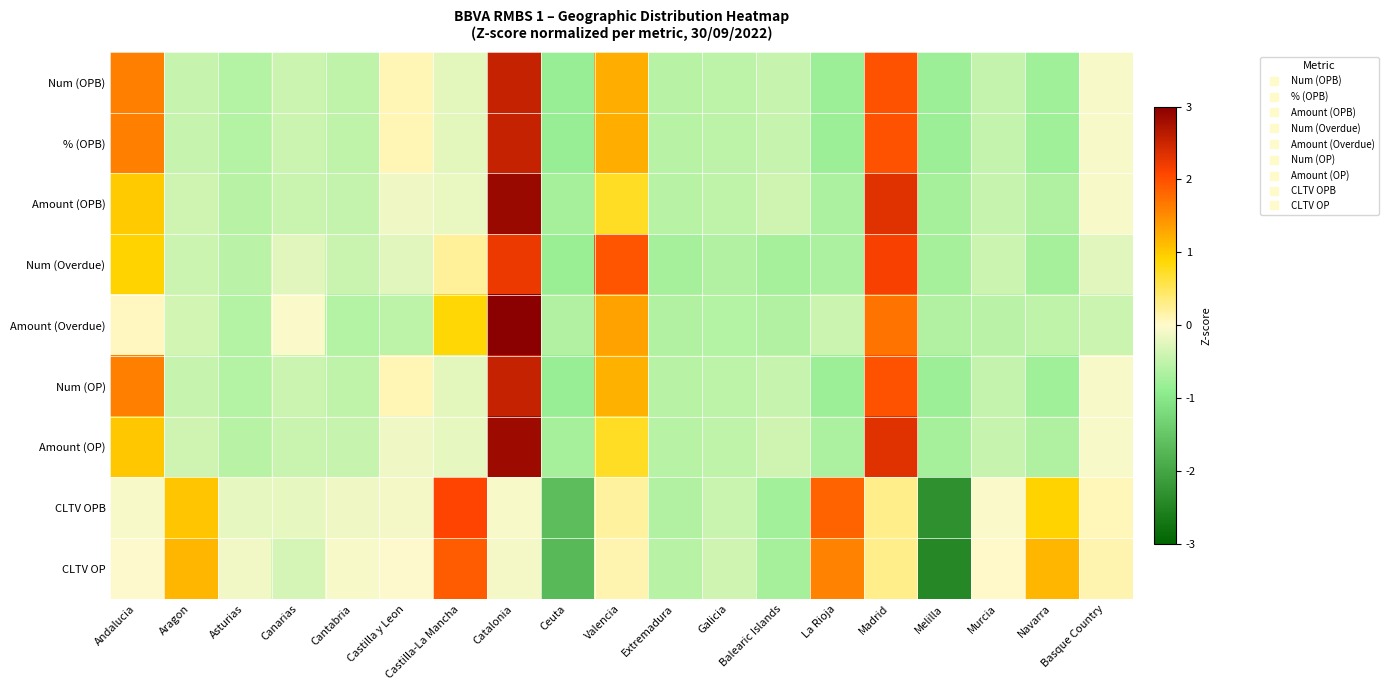

Which has a higher value, Balearic Islands or La Rioja?

Balearic Islands